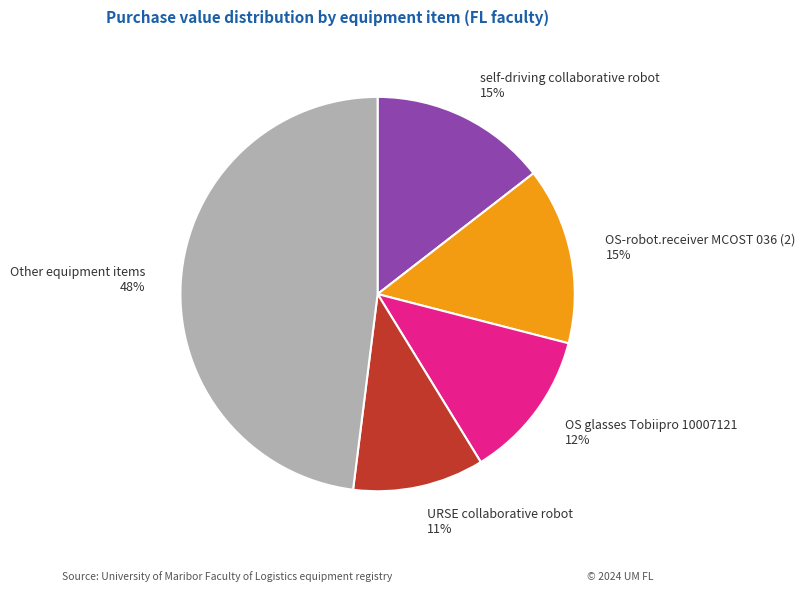

Which category has the smallest portion of the pie?

URSE collaborative robot